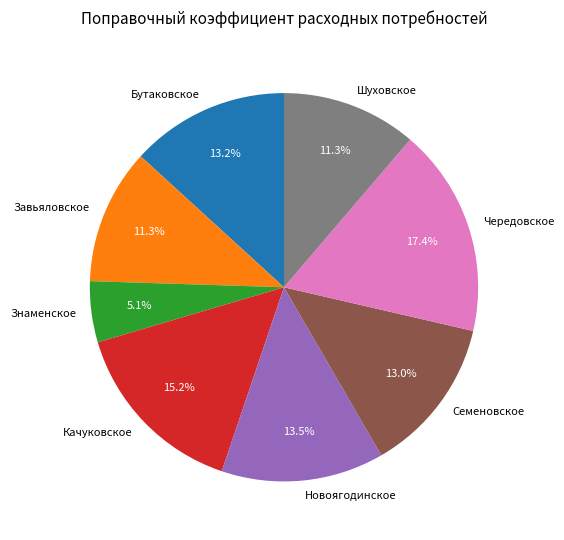

Is it true that Качуковское is 23% of the pie?

False